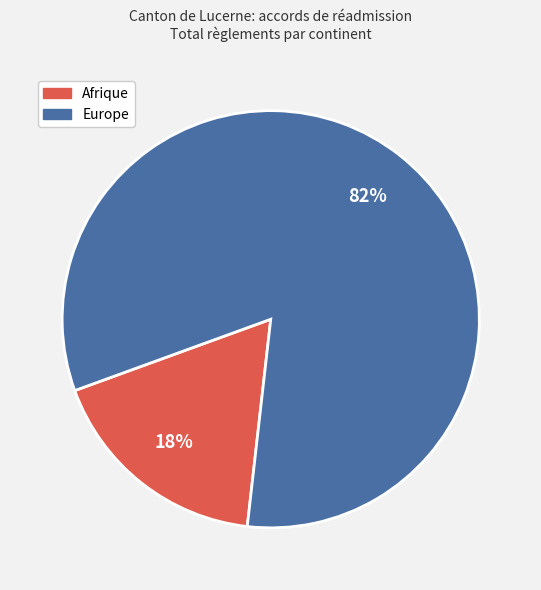

What is the largest slice in the pie chart?

Europe